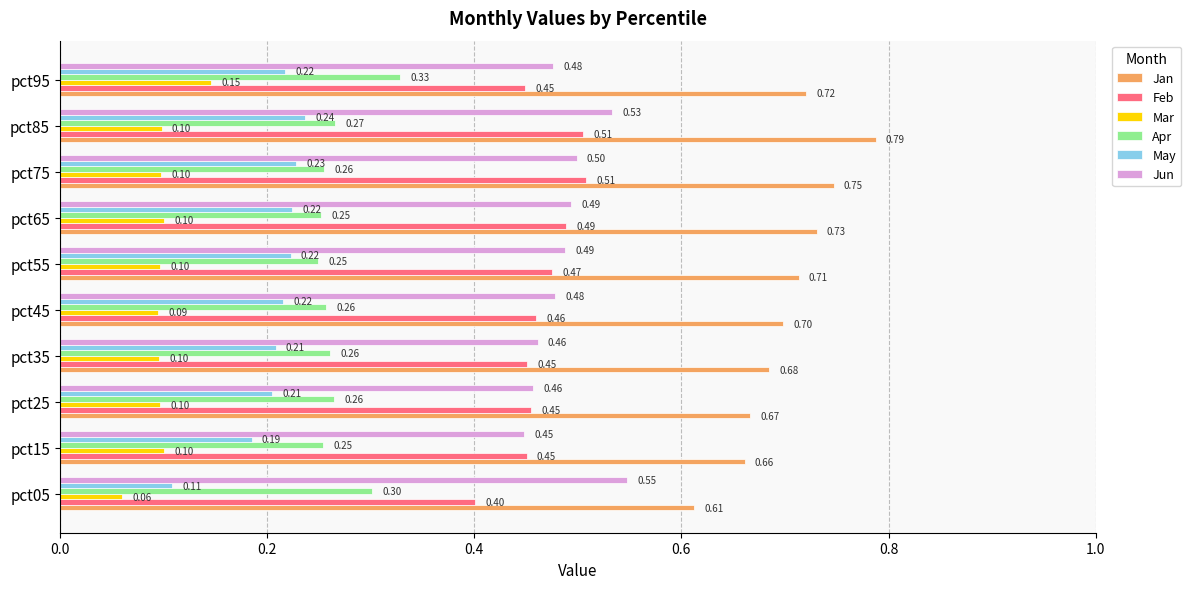

Between pct15 and pct65, which series saw the biggest shift?

Jan